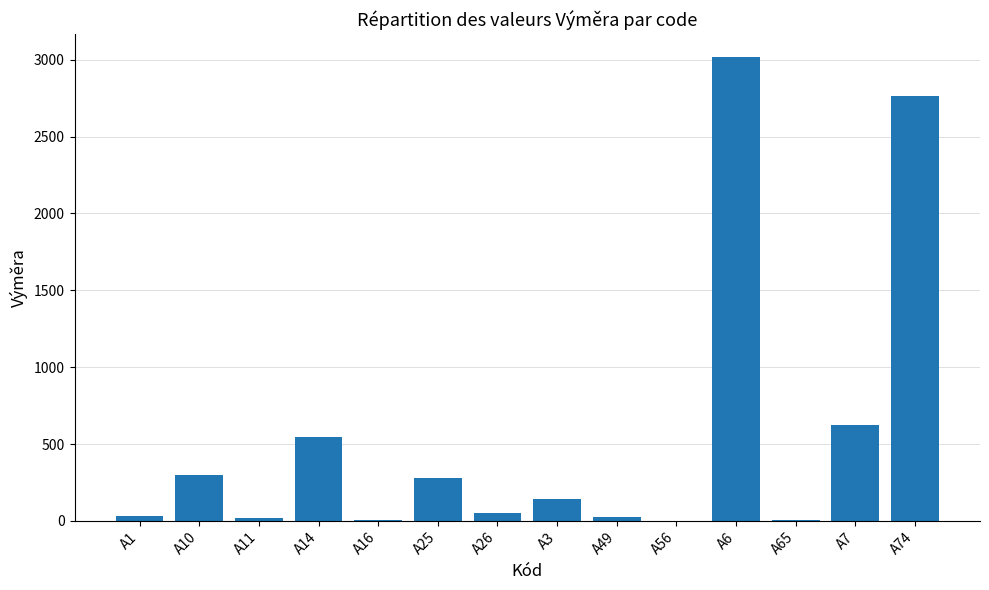

What is the maximum value shown in the chart?

3015.5